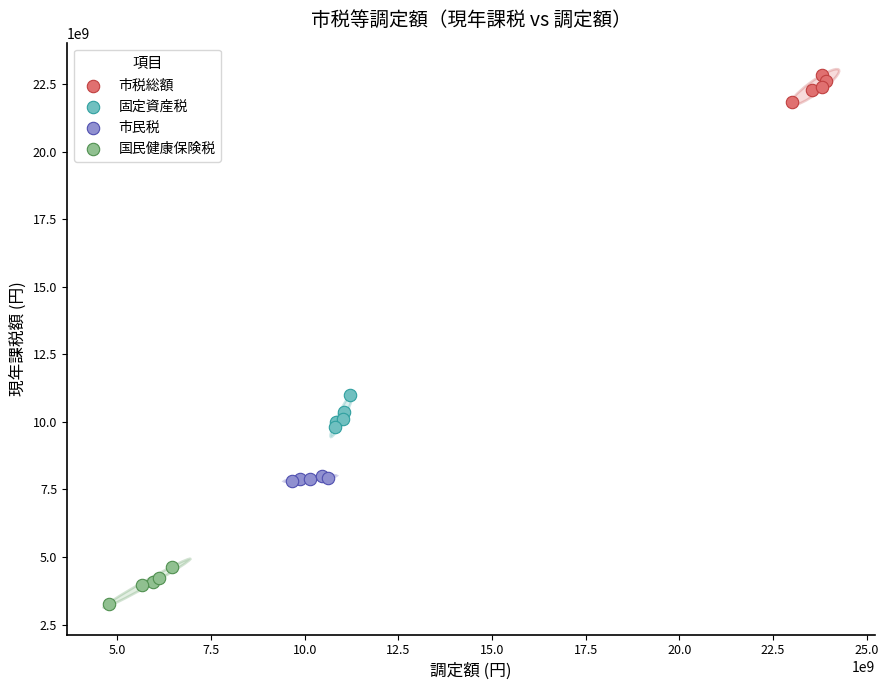

What are all the series names shown in the legend?

市税総額, 固定資産税, 市民税, 国民健康保険税